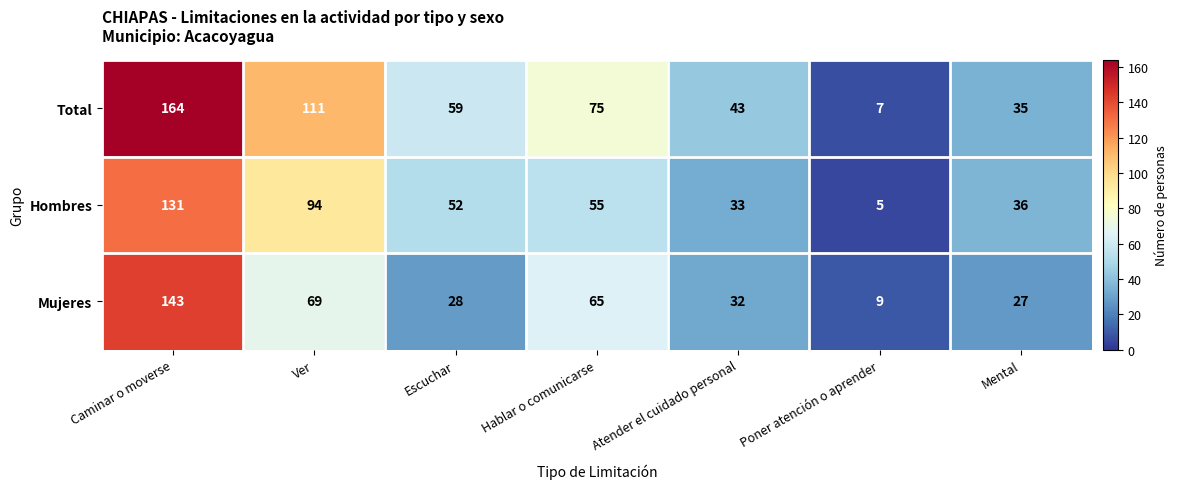

Where is Mujeres nearest to the value 76?

Ver